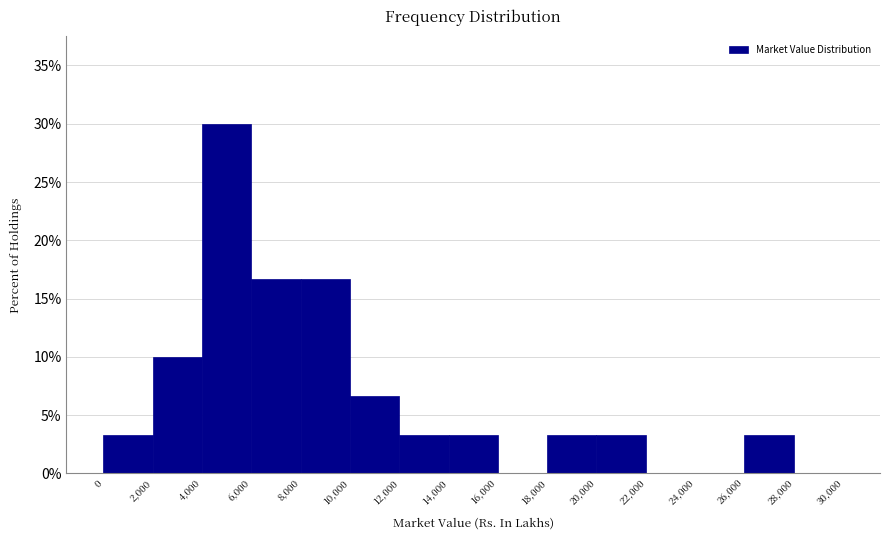

Which range on the x-axis has the tallest bar?

4,000 to 6,000